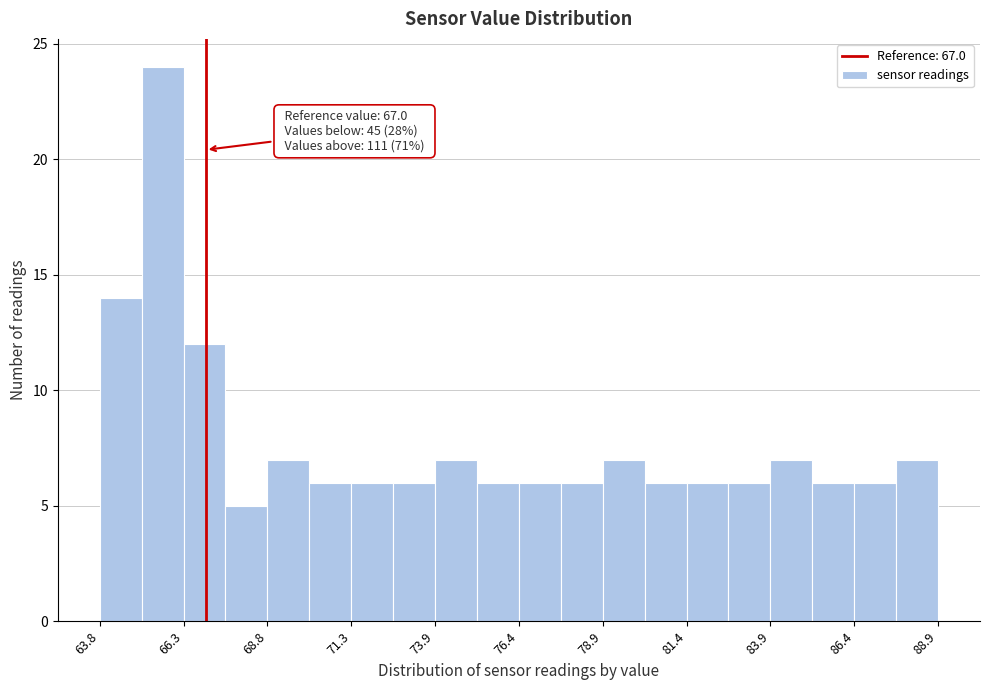

Read against the x-axis, roughly where is the centre of the tallest bar?

65.5